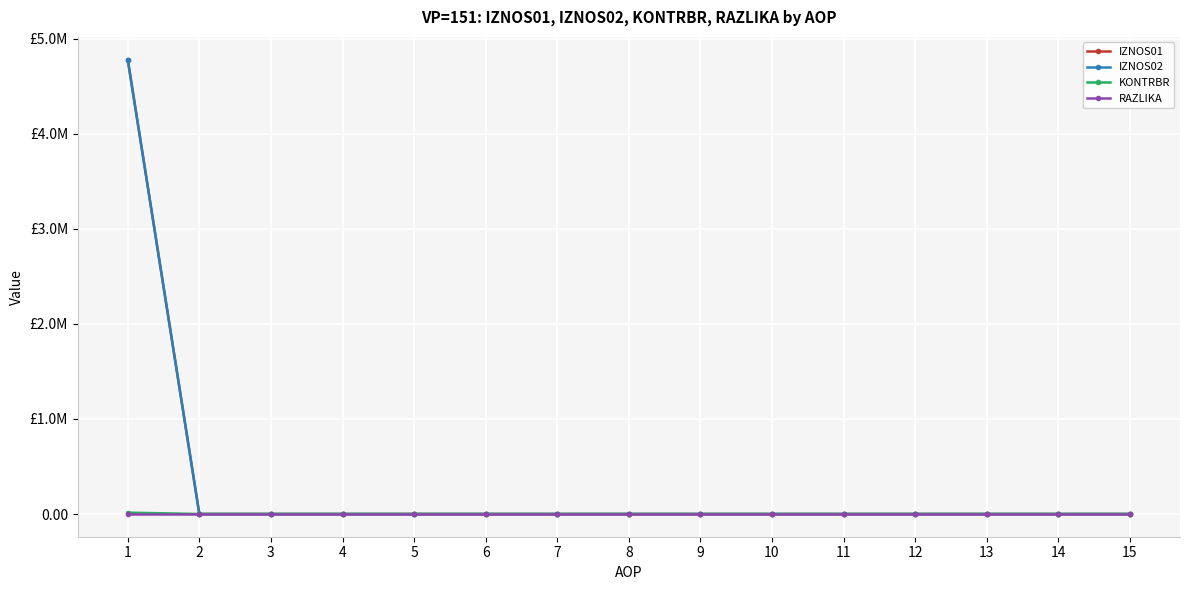

At how many categories does at least one series exceed 4673686?

1